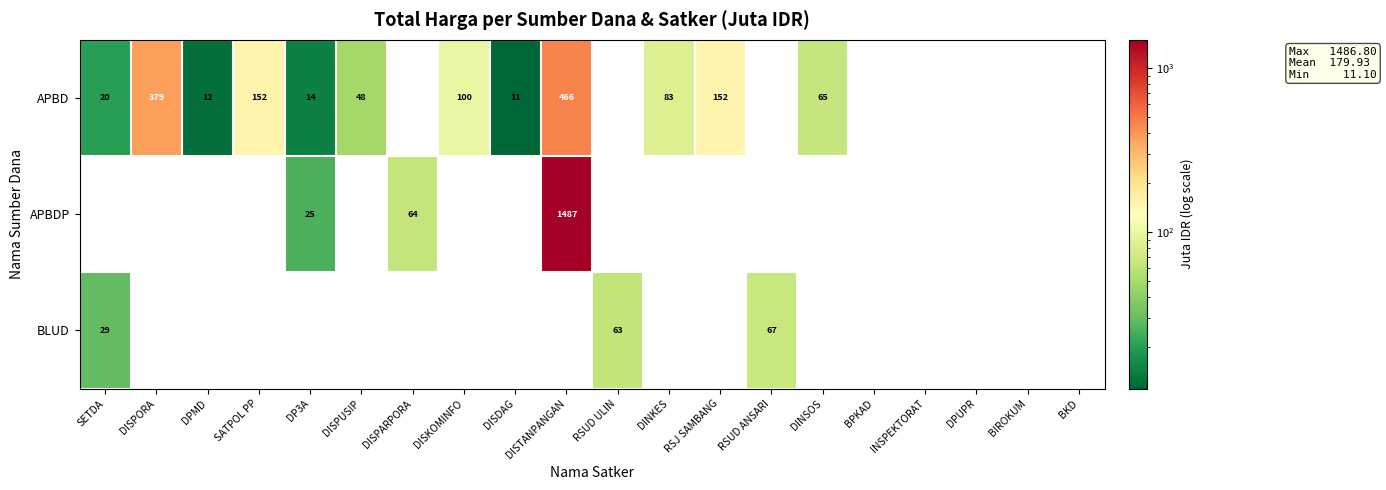

True or false: APBD has a value of 100 at DISKOMINFO.

True